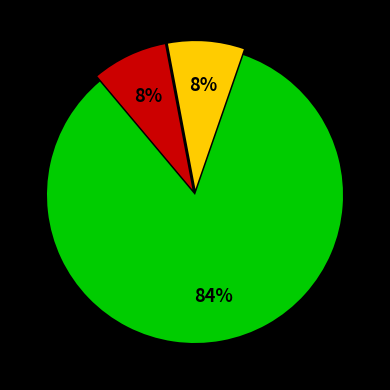

Does any single category account for the majority?

Yes